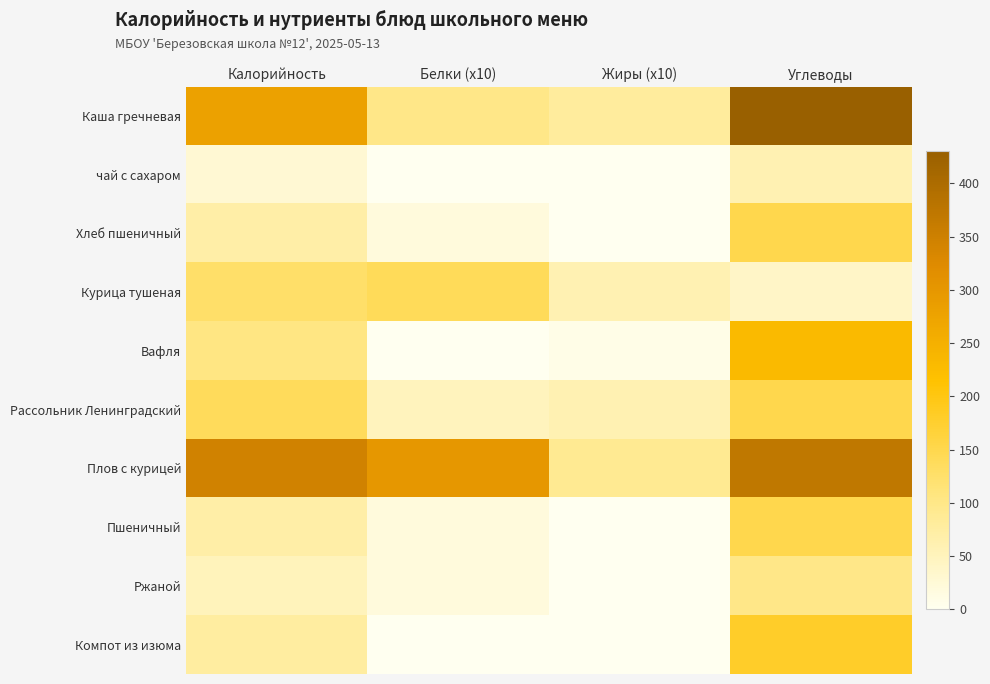

Which has a higher value, Калорийность or Белки (x10)?

Калорийность